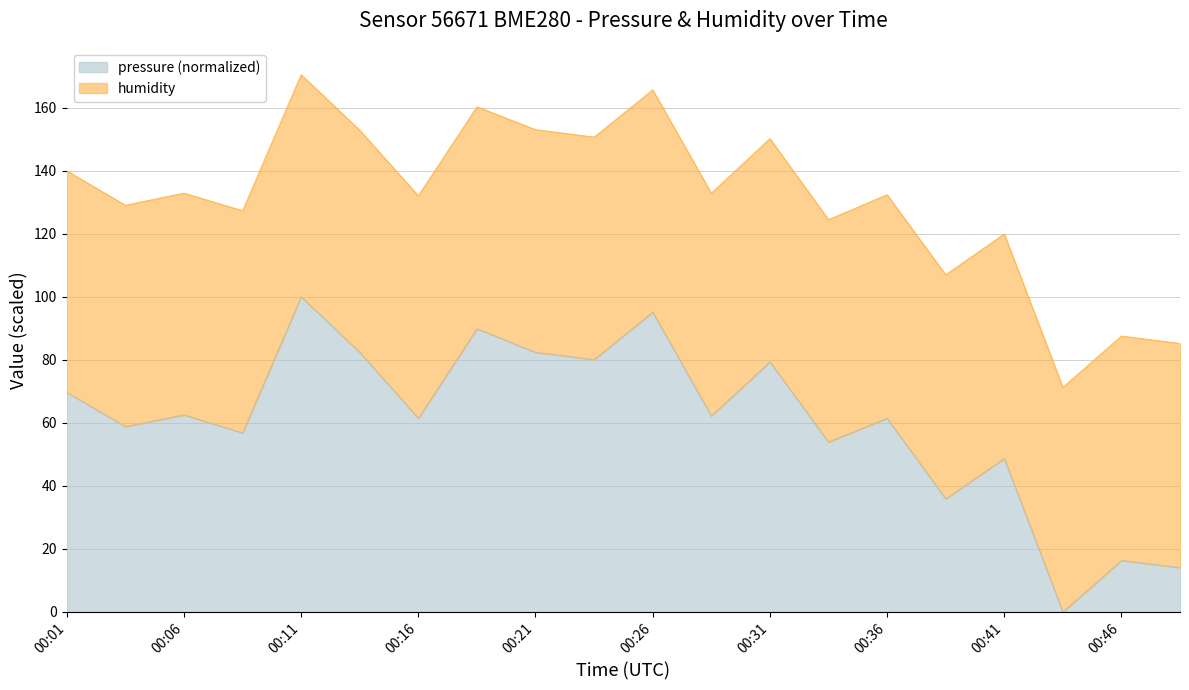

Does the chart have visible grid lines?

Yes